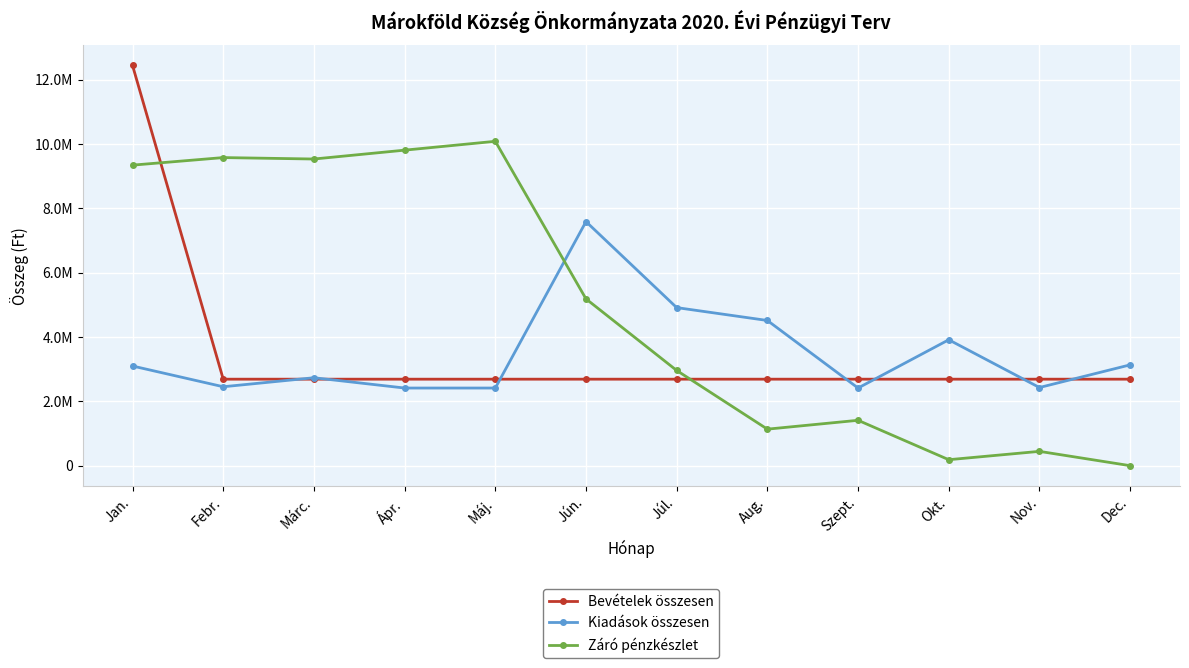

What is the difference between the maximum and minimum values in the Bevételek összesen series?

9750332